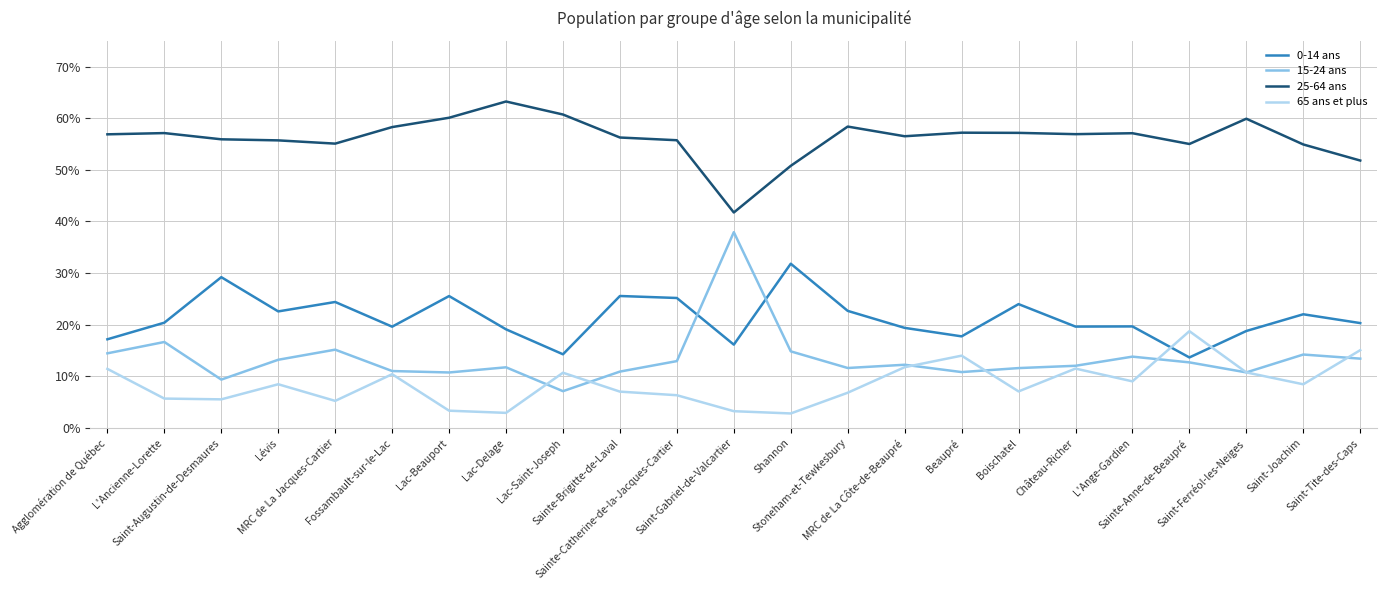

Reading left to right, list all the values displayed in this chart.

0-14 ans: 0.2	0.2	0.3	0.2	0.2	0.2	0.3	0.2	0.1	0.3	0.3	0.2	0.3	0.2	0.2	0.2	0.2	0.2	0.2	0.1	0.2	0.2	0.2
15-24 ans: 0.1	0.2	0.1	0.1	0.2	0.1	0.1	0.1	0.1	0.1	0.1	0.4	0.1	0.1	0.1	0.1	0.1	0.1	0.1	0.1	0.1	0.1	0.1
25-64 ans: 0.6	0.6	0.6	0.6	0.6	0.6	0.6	0.6	0.6	0.6	0.6	0.4	0.5	0.6	0.6	0.6	0.6	0.6	0.6	0.6	0.6	0.5	0.5
65 ans et plus: 0.1	0.1	0.1	0.1	0.1	0.1	0.0	0.0	0.1	0.1	0.1	0.0	0.0	0.1	0.1	0.1	0.1	0.1	0.1	0.2	0.1	0.1	0.2